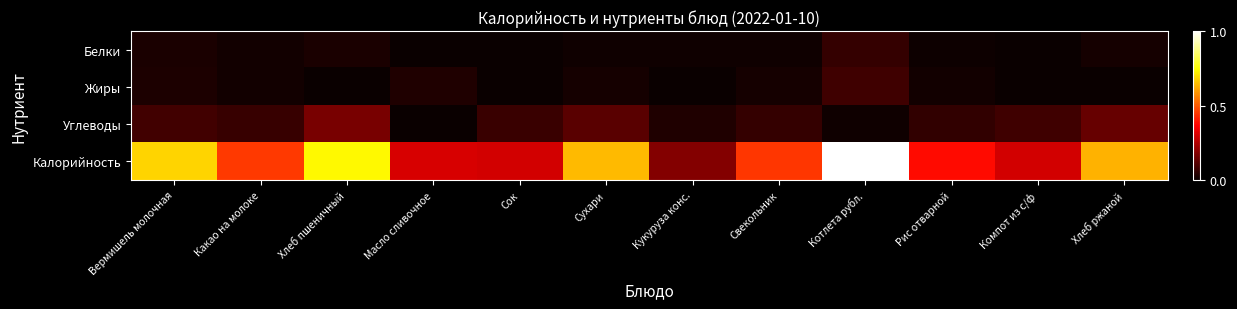

What is the total value across all series at Сухари?

0.8